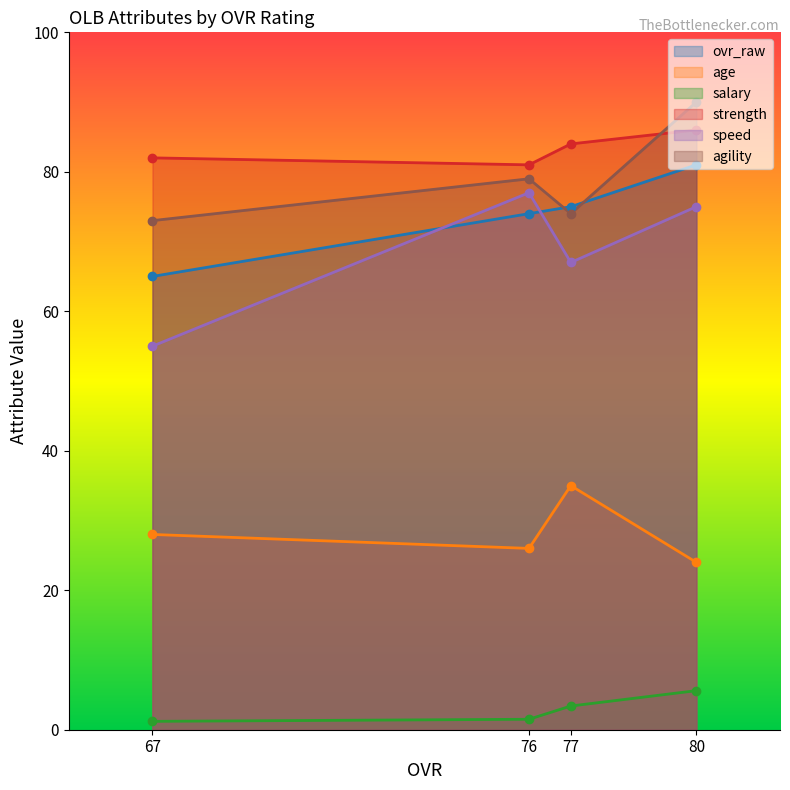

The value of salary at 77 is 1.7. True or false?

False